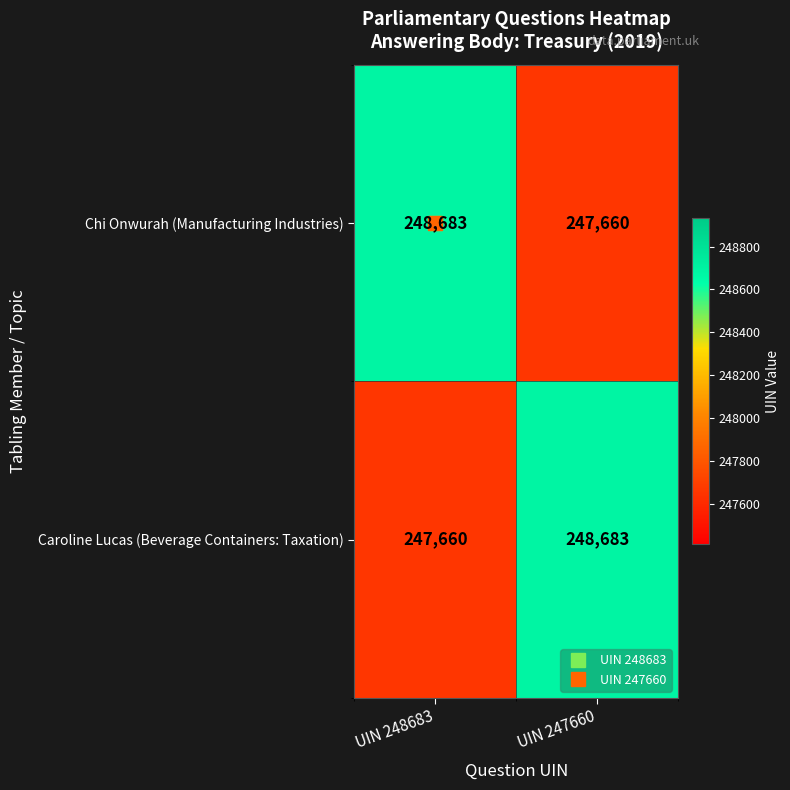

At how many categories does at least one series exceed 247926?

2